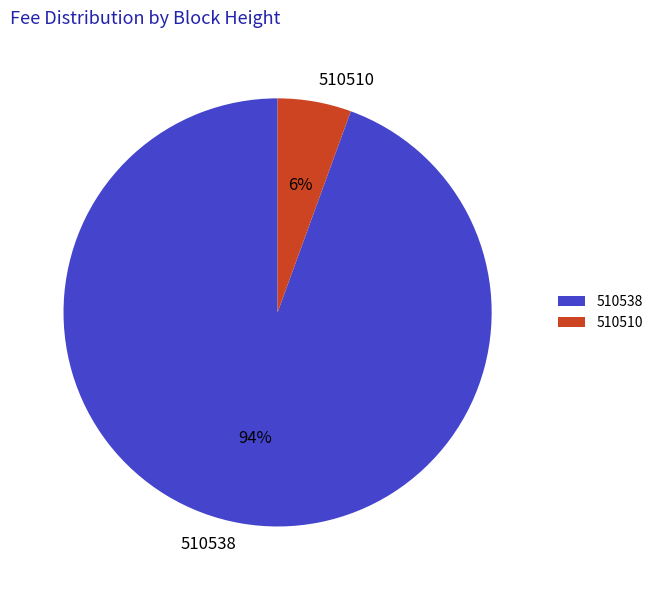

To the nearest percent, what is the combined percentage of 510538 and 510510?

100%